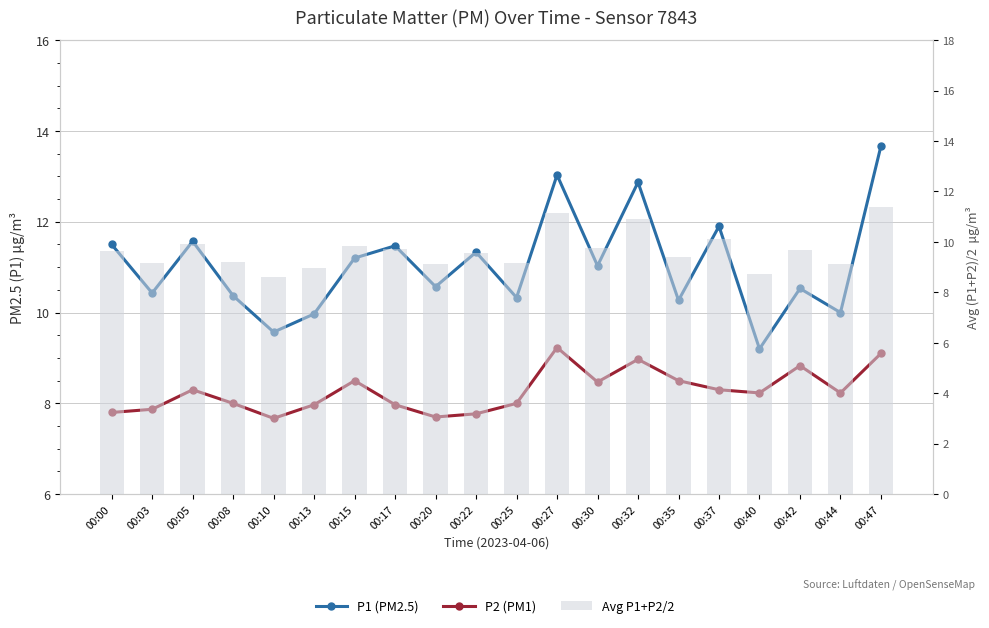

Rank the series at 00:10 from highest to lowest value.

P1 (PM2.5), Avg P1+P2/2, P2 (PM1)